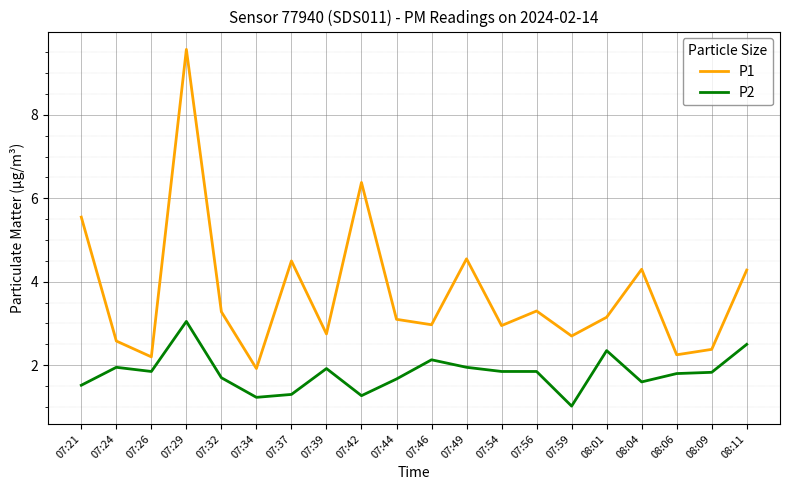

Is it true that P1 equals 1.2 at 07:44?

False